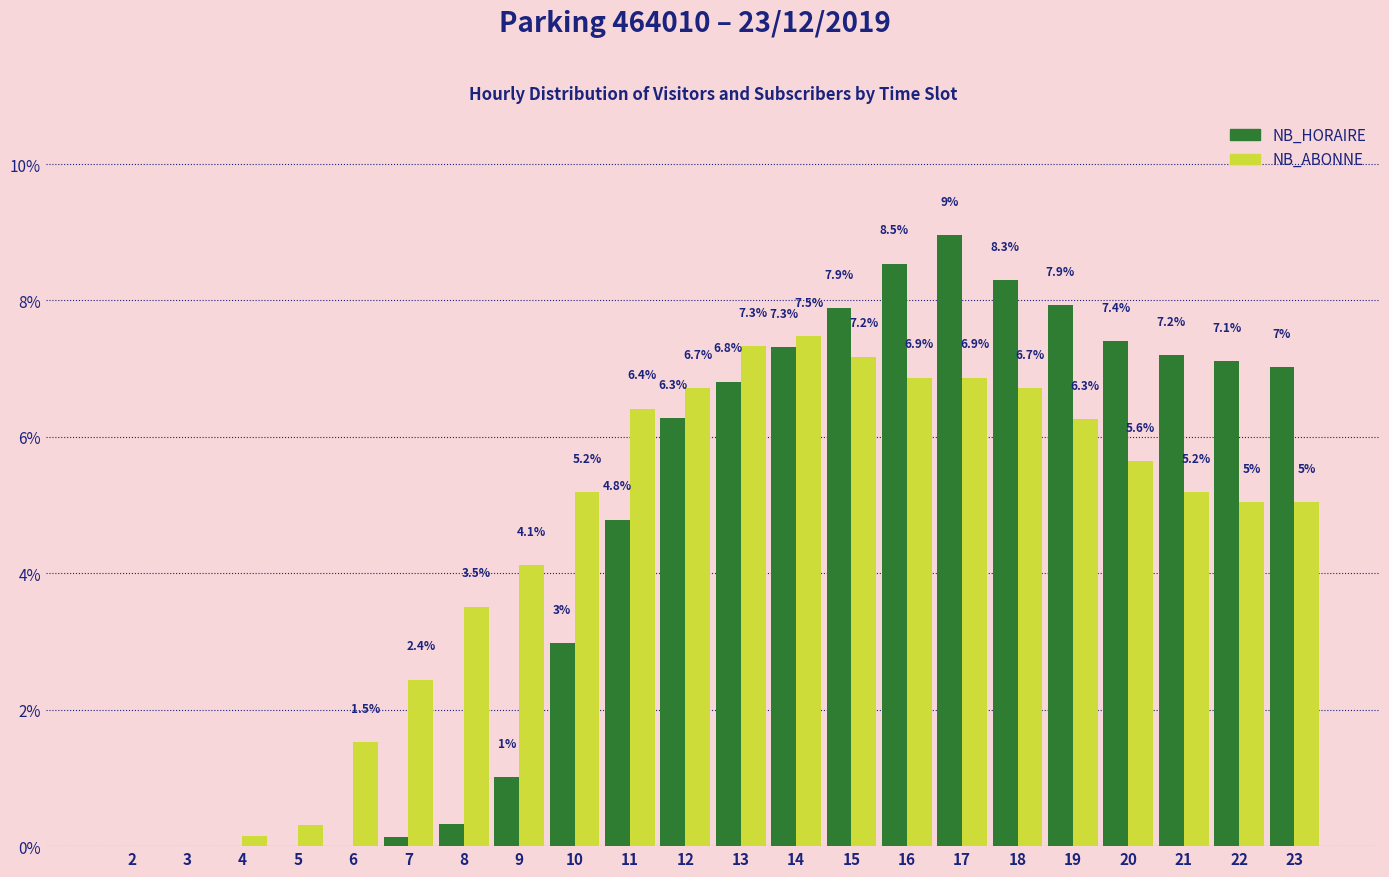

At which category is the sum across all series the highest?

17